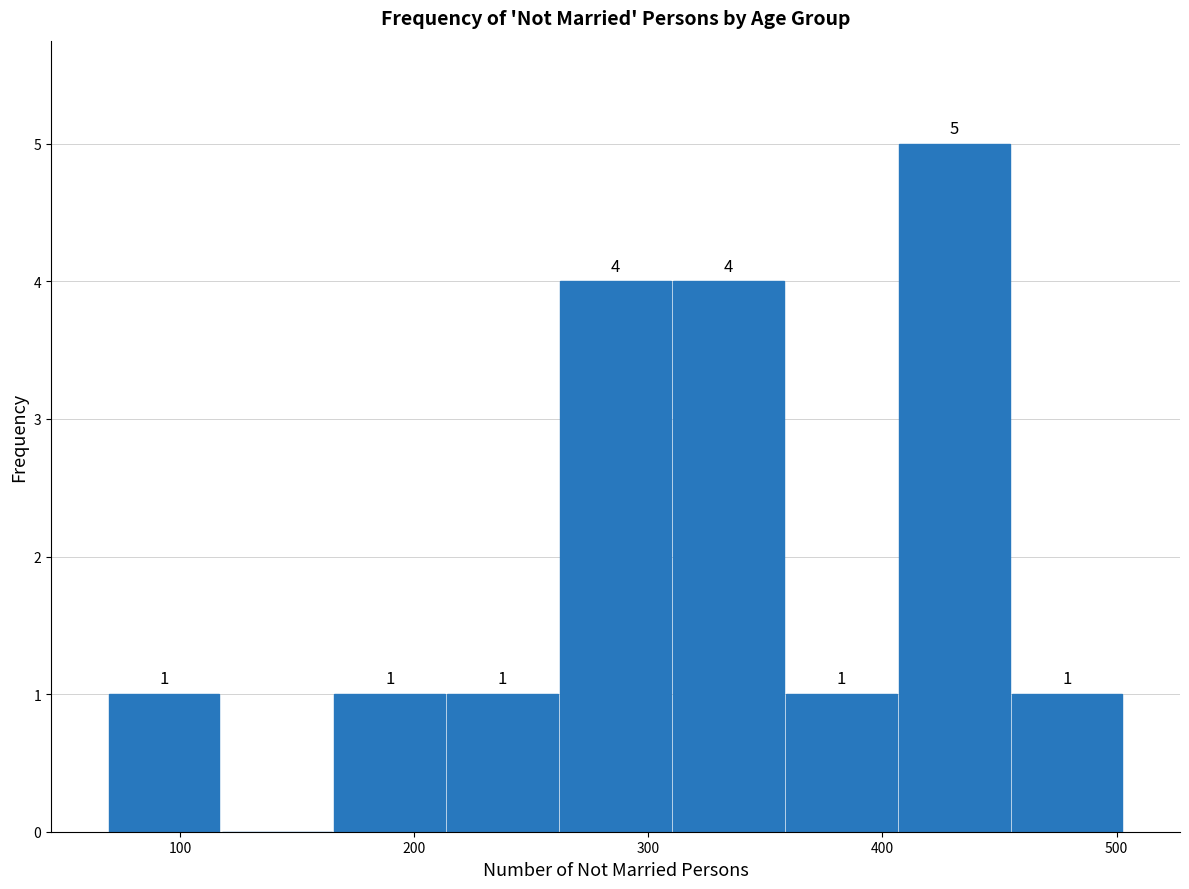

Which range on the x-axis has the tallest bar?

410 to 450